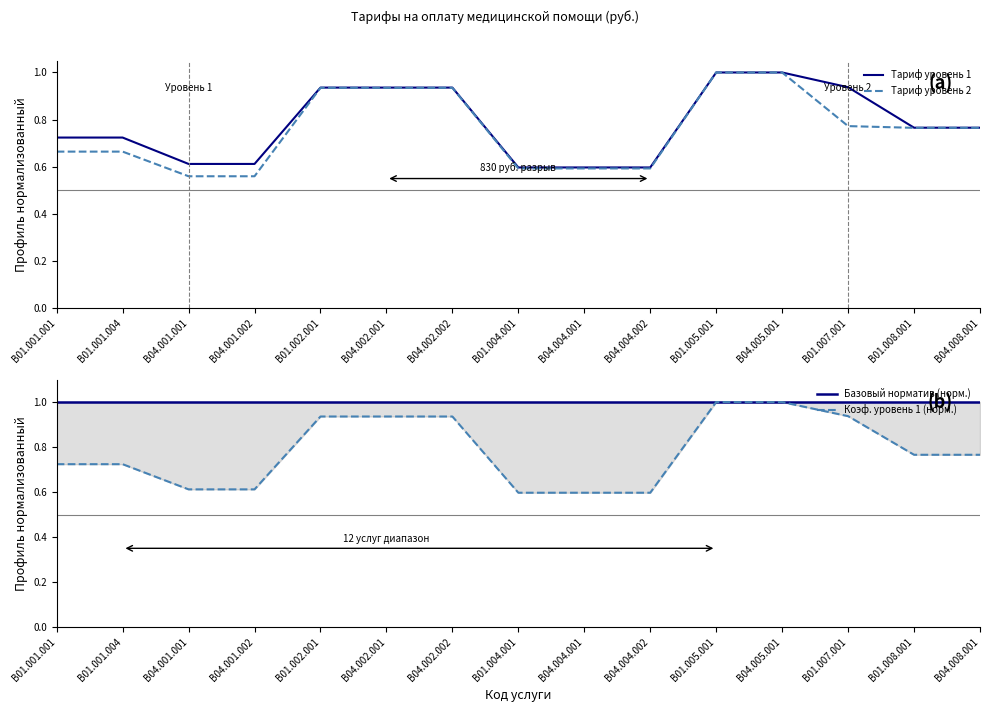

How many Тариф уровень 1 values are between 0 and 1?

15